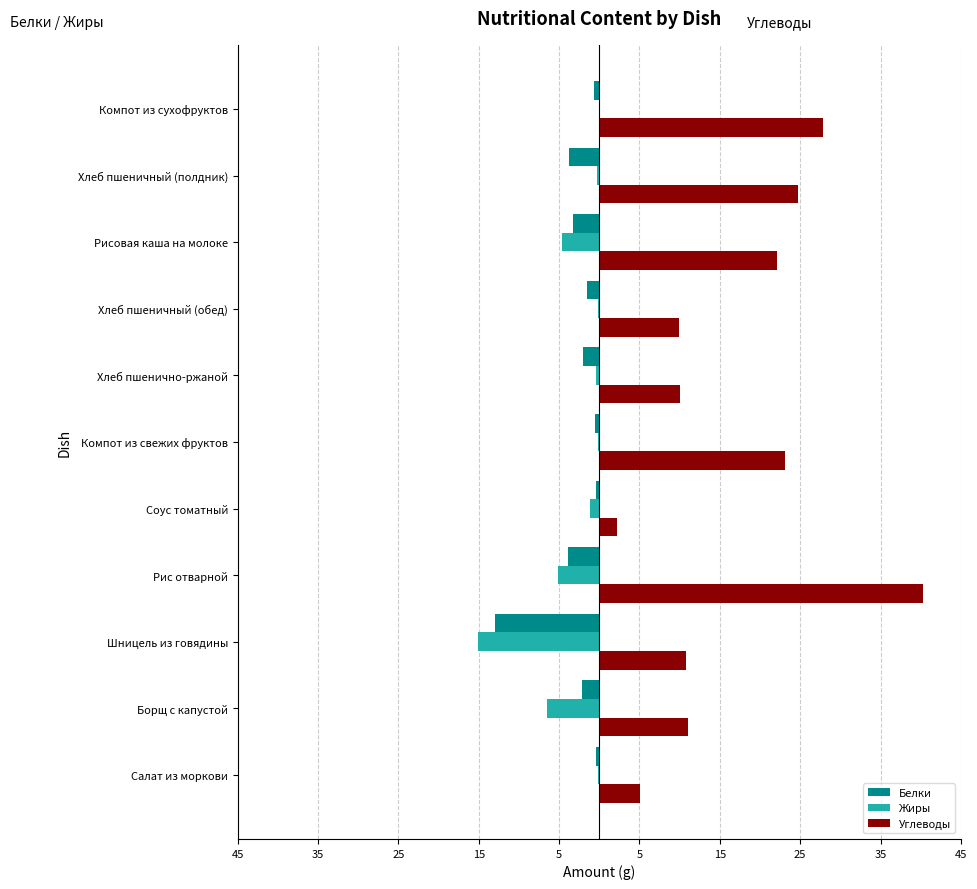

What are all the series names shown in the legend?

Белки, Жиры, Углеводы